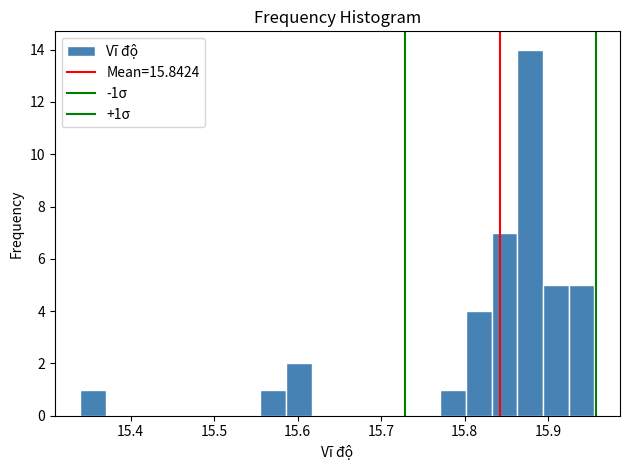

Around what value on the x-axis is the tallest bar? Give the approximate position of its centre, as read against the axis.

15.88